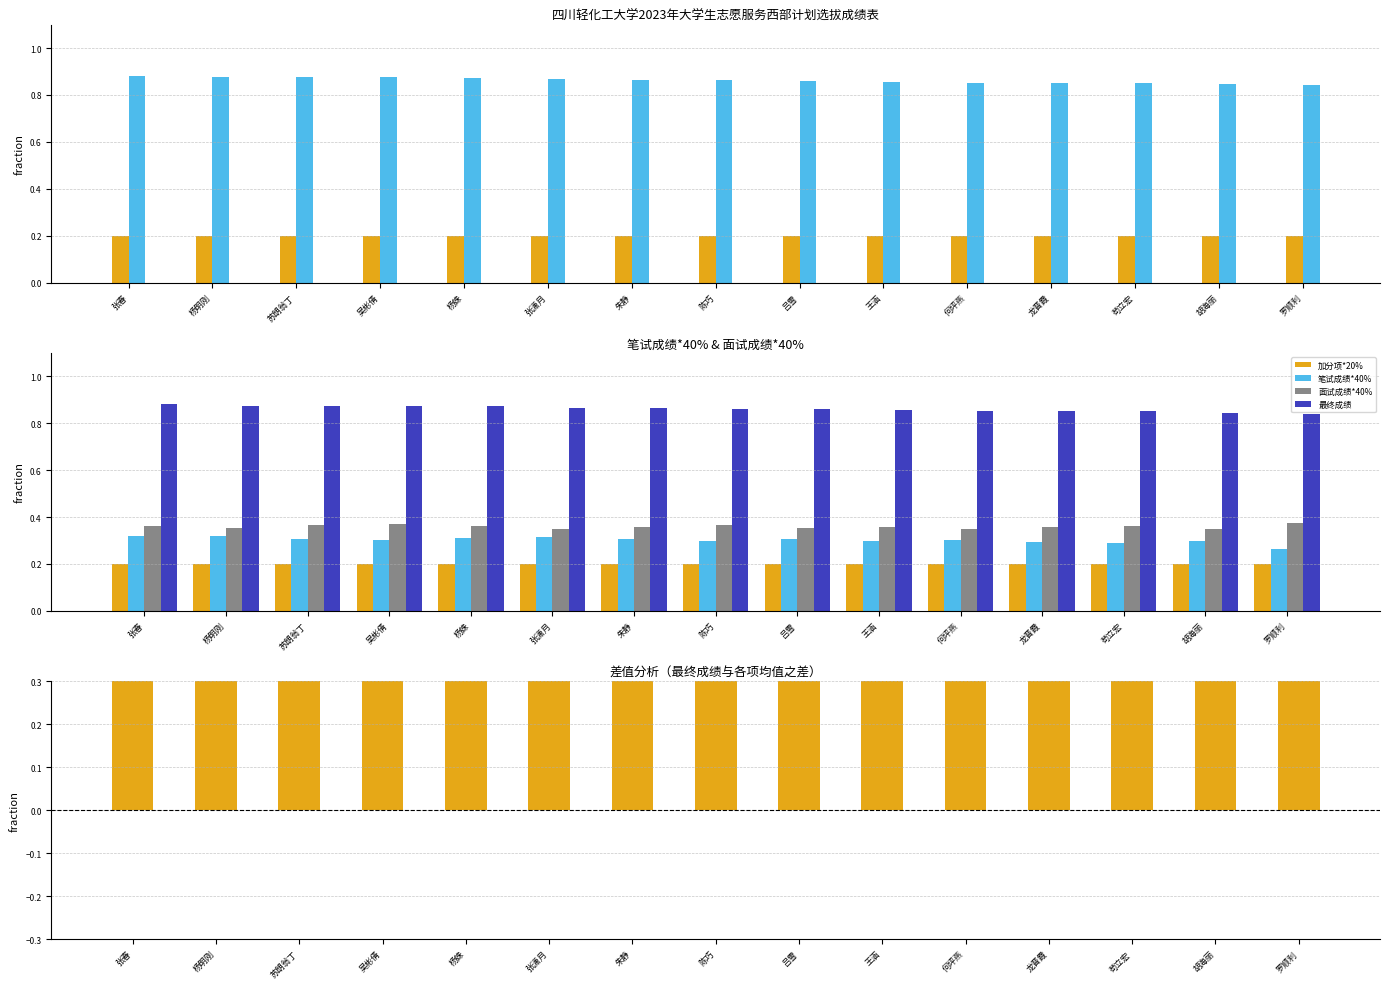

Which category has the highest value in the 面试成绩*40% series?

罗顺利